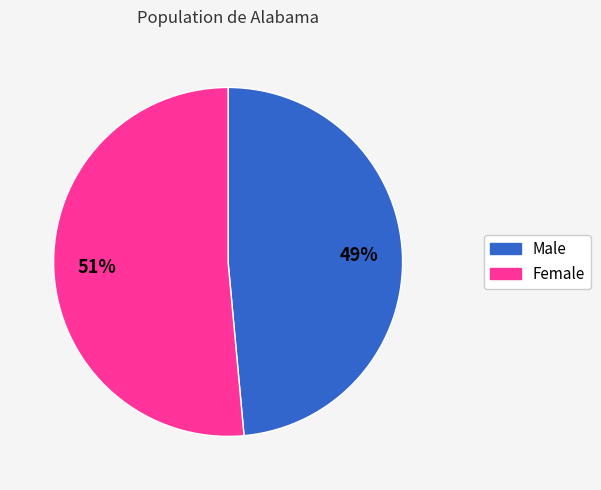

Does Male account for over 50% of the chart?

No